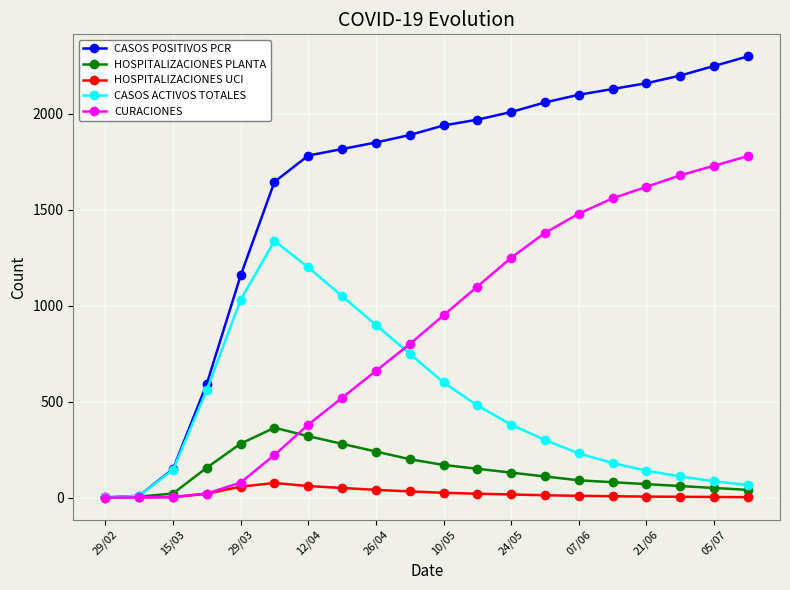

What is the average value of the HOSPITALIZACIONES PLANTA series?

141